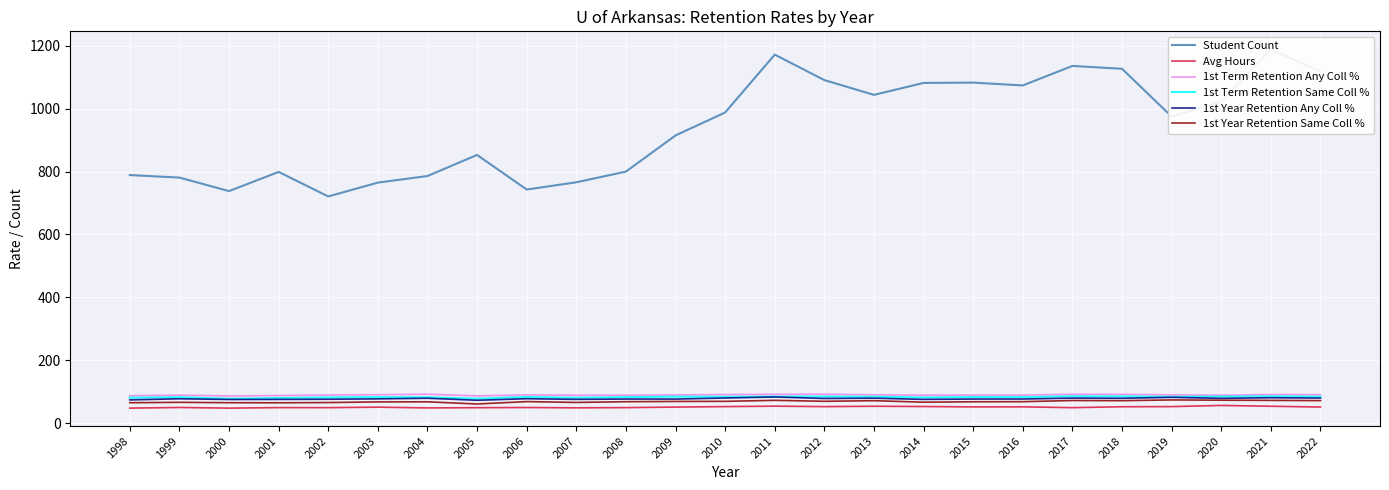

What are all the series names shown in the legend?

Student Count, Avg Hours, 1st Term Retention Any Coll %, 1st Term Retention Same Coll %, 1st Year Retention Any Coll %, 1st Year Retention Same Coll %